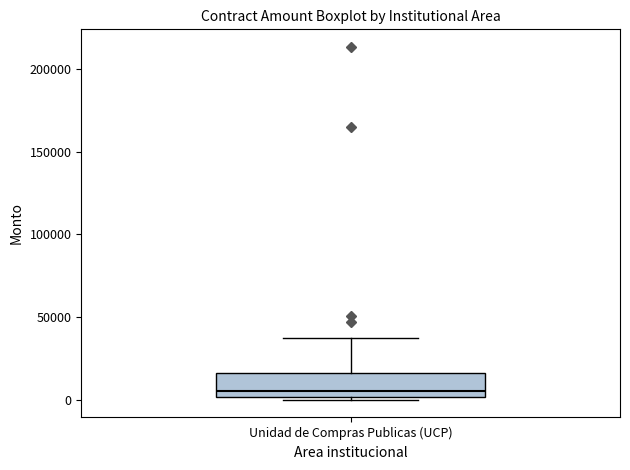

Where does the median line of the box for Unidad de Compras Publicas (UCP) sit on the y-axis? The values are not printed on the chart, so give them approximately, as read against the axis.

5000